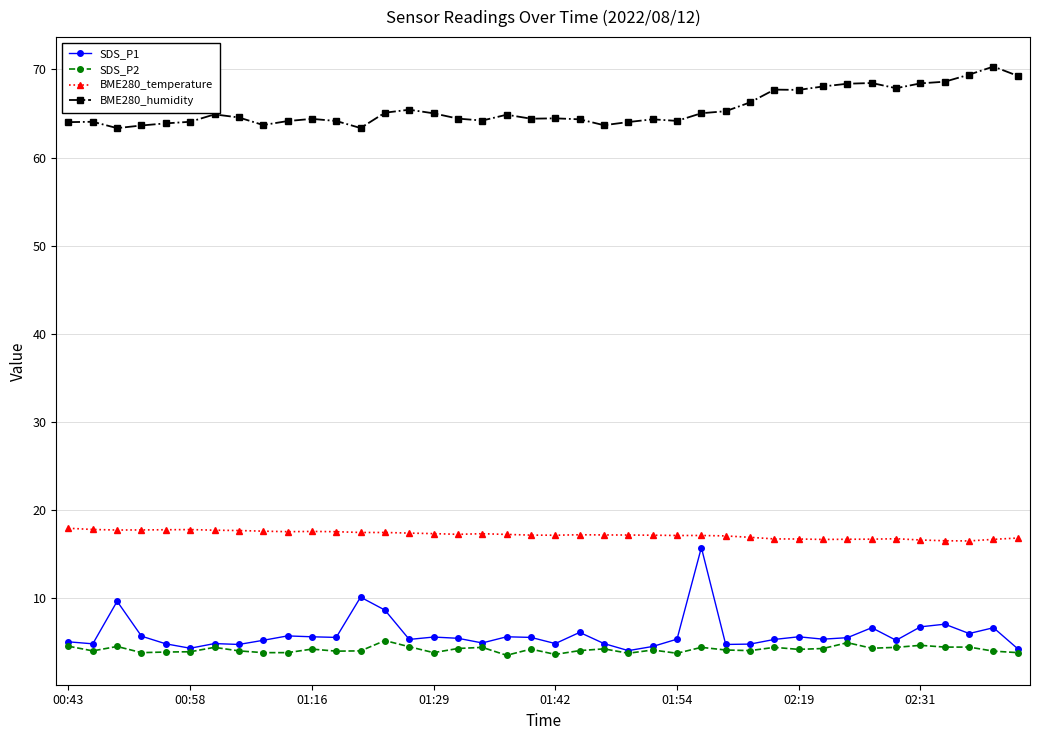

At how many categories does at least one series exceed 57?

40